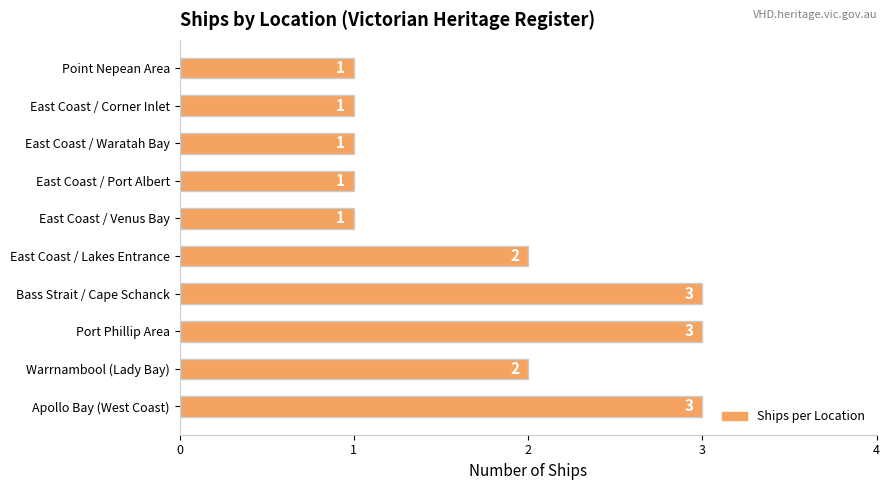

True or false: the data shows 3 at Port Phillip Area.

True